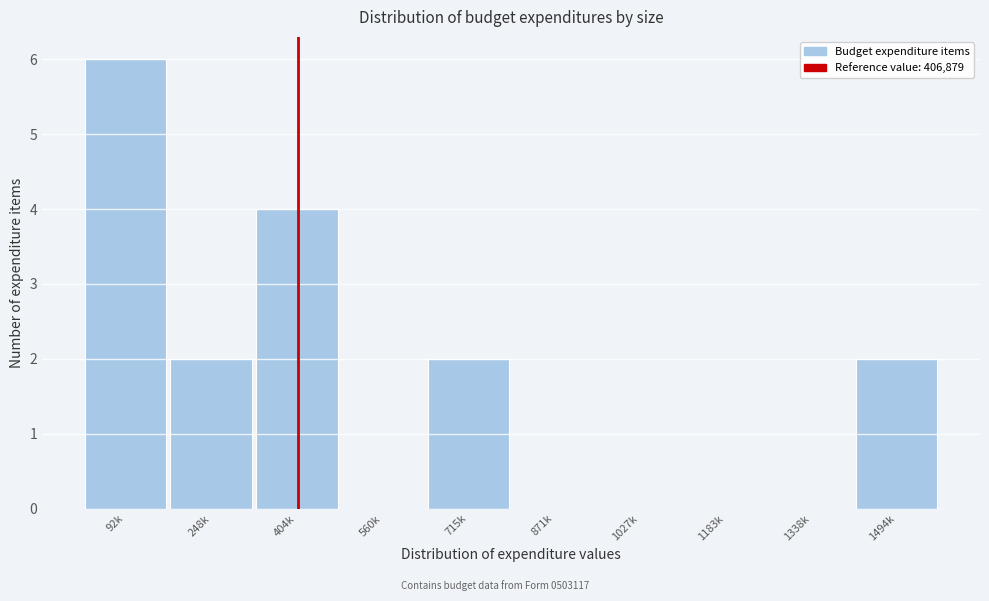

Reading right to left, extract all data points from this chart.

1494k=2	1338k=0	1183k=0	1027k=0	871k=0	715k=2	560k=0	404k=4	248k=2	92k=6